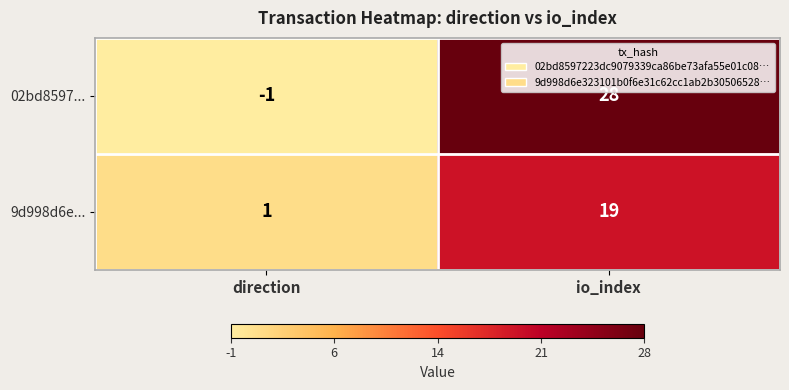

What is the sum of the 9d998d6e... values at io_index and direction?

20